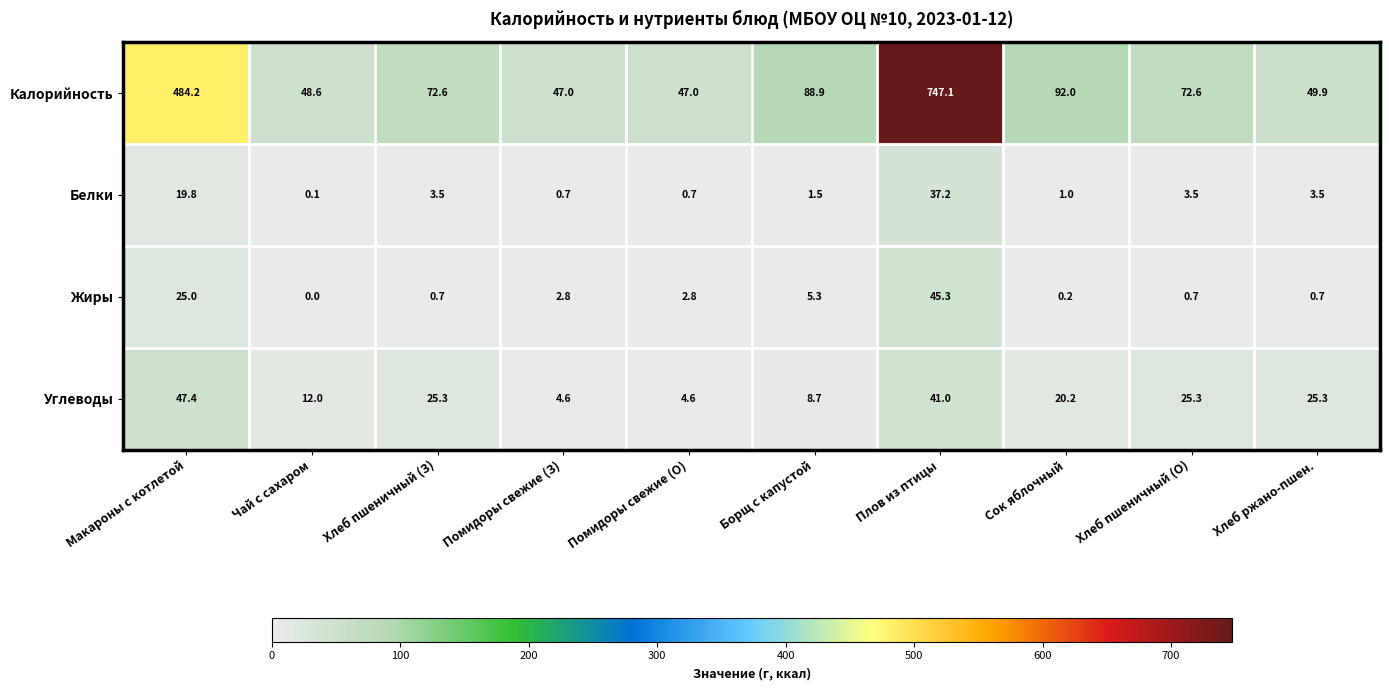

At Помидоры свежие (З), list the series in order from largest to smallest.

Калорийность, Углеводы, Жиры, Белки